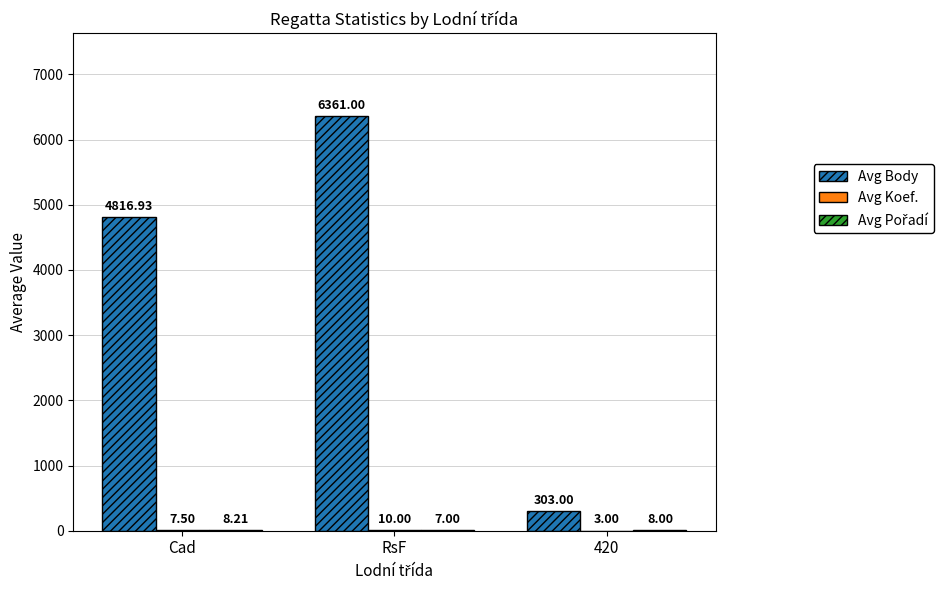

At which label does Avg Body reach its peak?

RsF